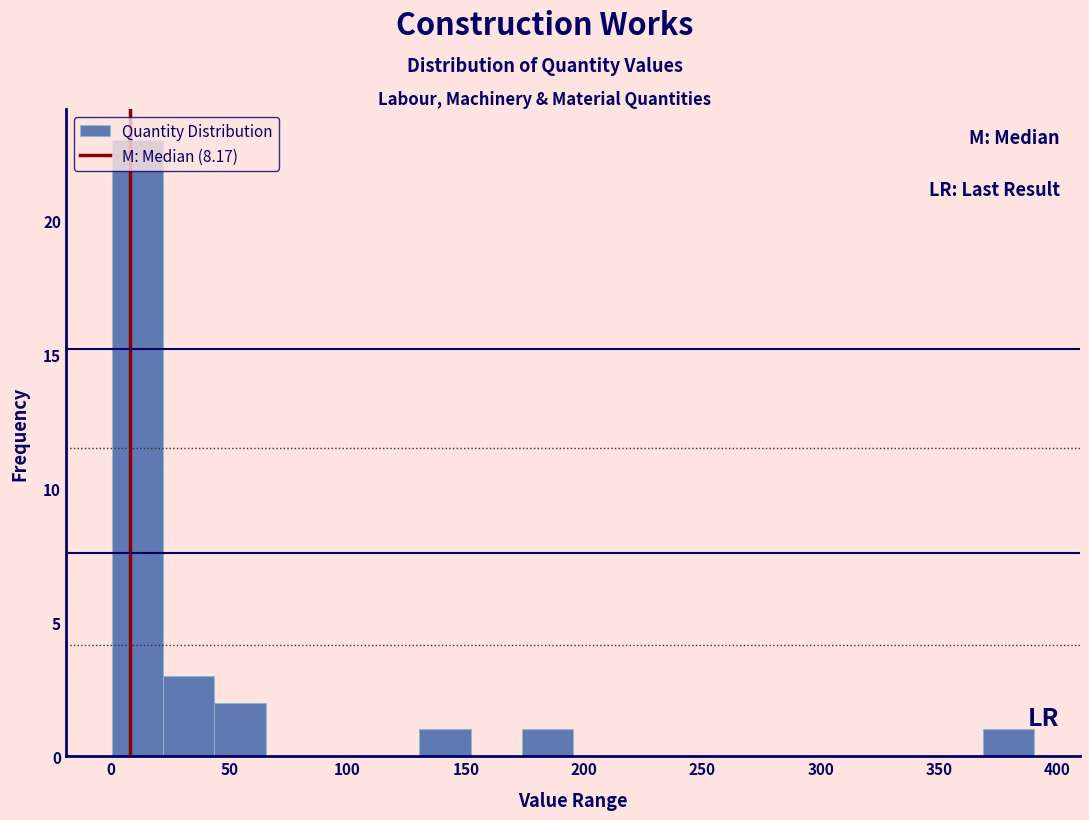

Reading left to right, list every bar in this chart as the range it spans on the x-axis followed by its height. Neither the bar edges nor the heights are printed on the chart, so give them approximately, as read against the axes.

0 to 20: 23
20 to 45: 3
45 to 65: 2
65 to 85: 0
85 to 110: 0
110 to 130: 0
130 to 150: 1
150 to 175: 0
175 to 195: 1
195 to 215: 0
215 to 240: 0
240 to 260: 0
260 to 280: 0
280 to 305: 0
305 to 325: 0
325 to 345: 0
345 to 370: 0
370 to 390: 1